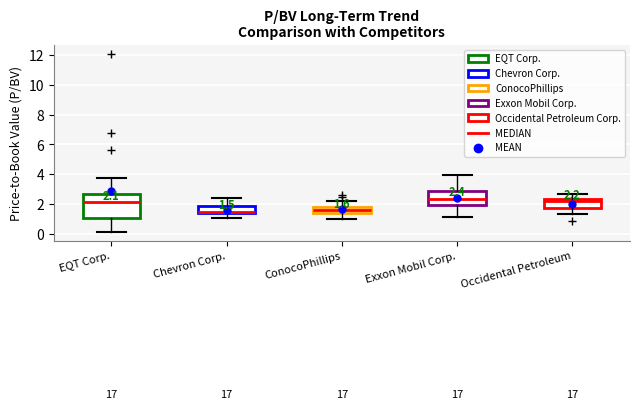

Comparing the boxes themselves (not the whiskers), which one is the tallest?

EQT Corp.